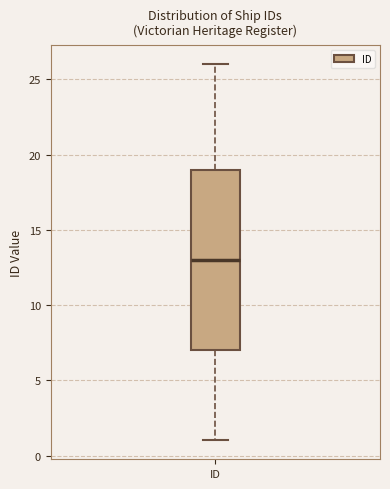

Where is the upper edge of the box for ID on the y-axis? The values are not printed on the chart, so give them approximately, as read against the axis.

19